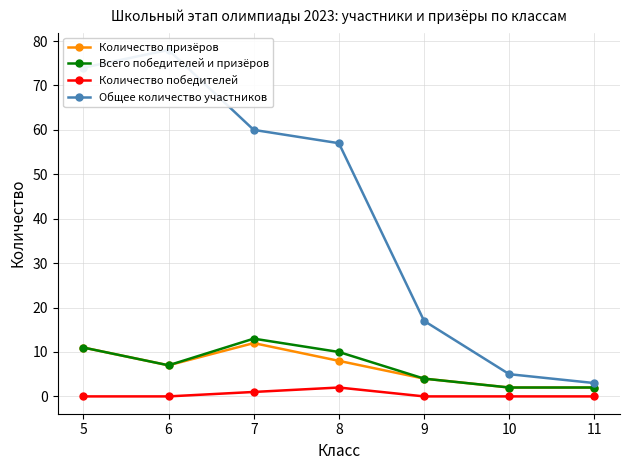

How many lines are shown in the chart?

4